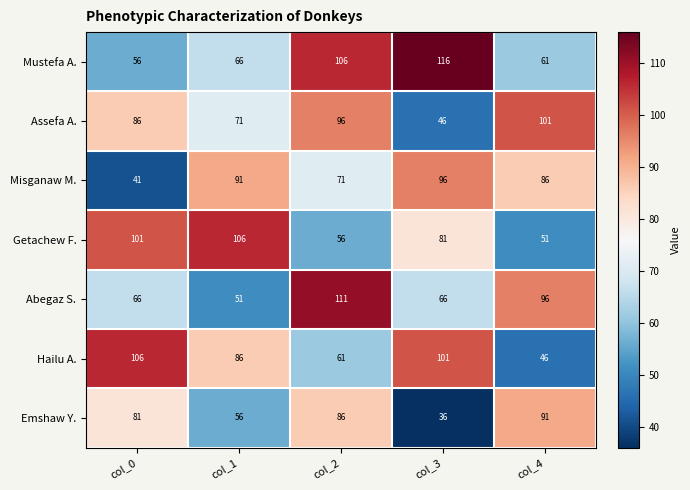

Which category has the lowest value across all series?

col_3